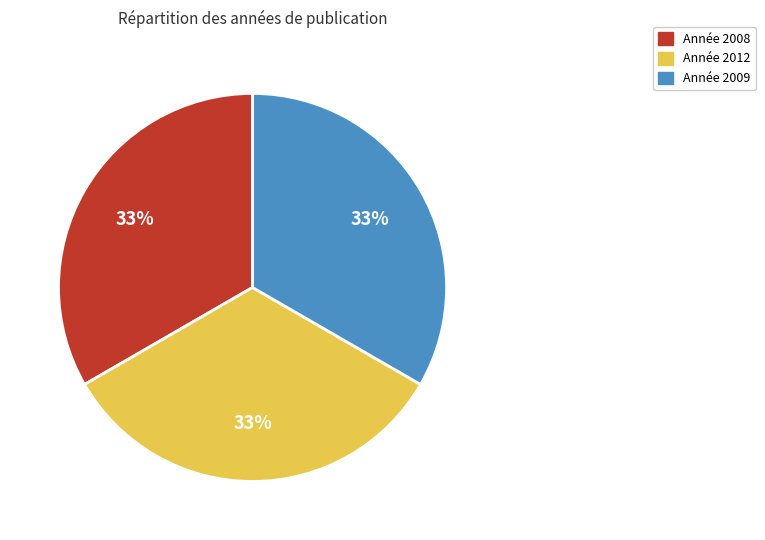

Does any single category account for the majority?

No